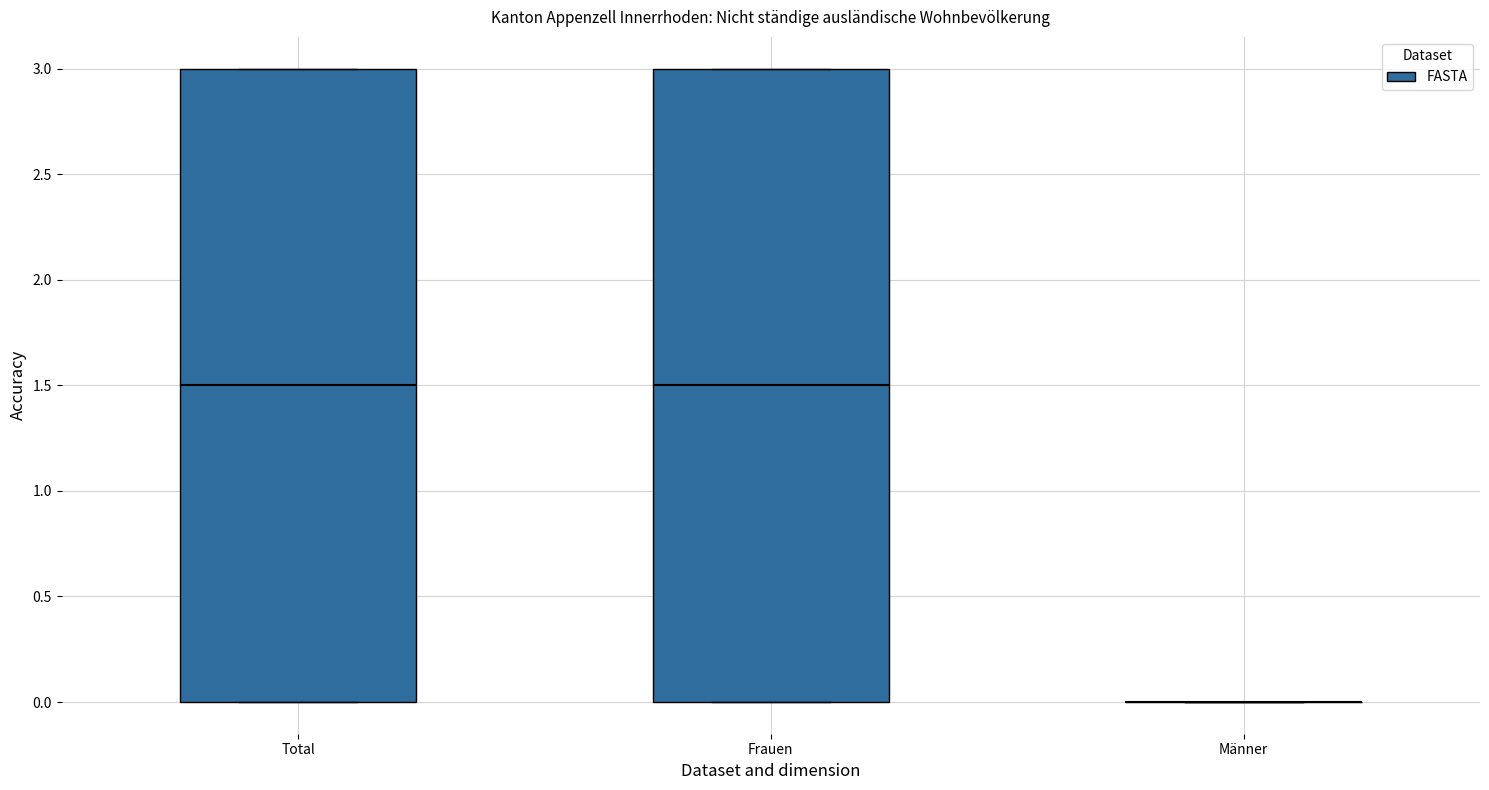

Reading left to right, transcribe this box plot: for each box, give where its median line is, the range the box spans, and where its two whiskers end, as read against the y-axis. The values are not printed on the chart, so give them approximately, as read against the axis.

Total: median 1.5, box 0.0 to 3.0, whiskers 0.0 to 3.0
Frauen: median 1.5, box 0.0 to 3.0, whiskers 0.0 to 3.0
Männer: box collapsed to a line at 0.0, whiskers 0.0 to 0.0